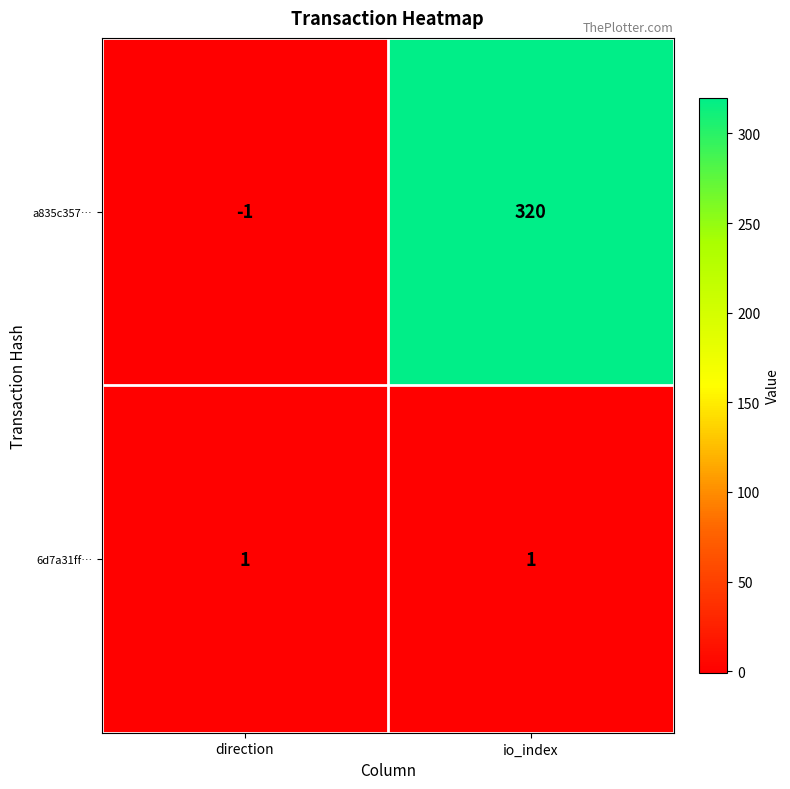

True or false: a835c357… has a value of 0 at direction.

False